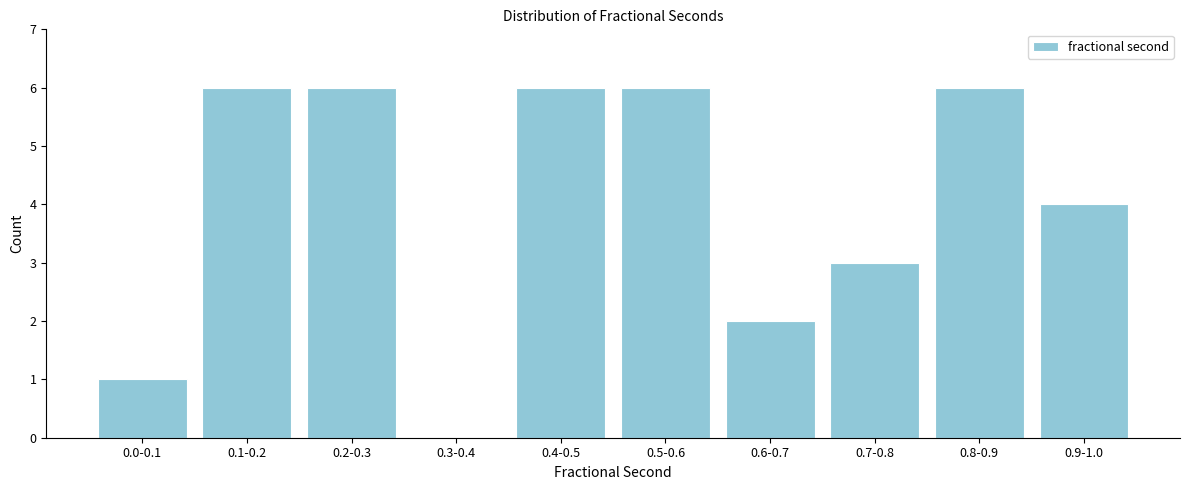

Reading right to left, transcribe all the data shown in this chart.

0.9-1.0=4	0.8-0.9=6	0.7-0.8=3	0.6-0.7=2	0.5-0.6=6	0.4-0.5=6	0.3-0.4=0	0.2-0.3=6	0.1-0.2=6	0.0-0.1=1